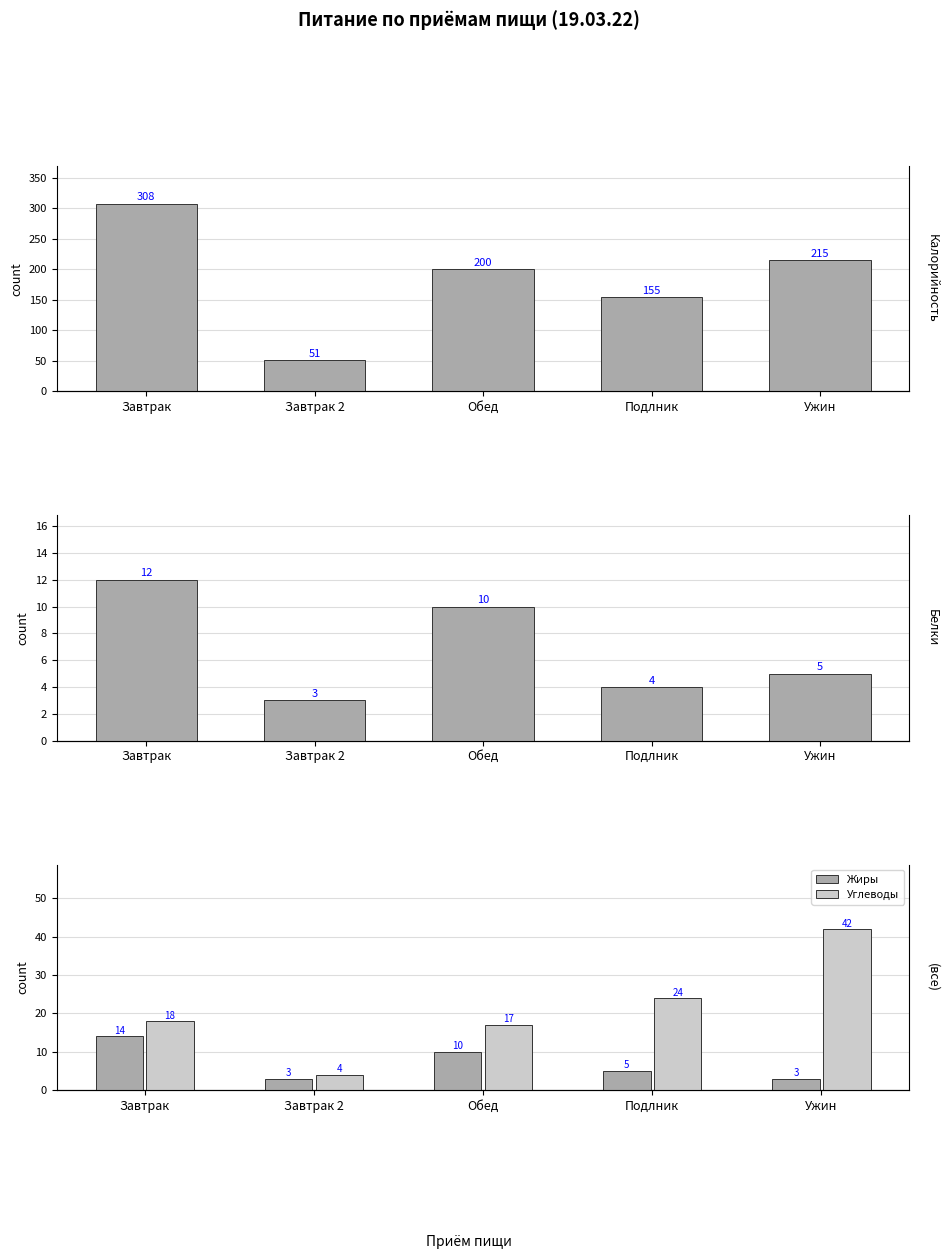

Where is Углеводы nearest to the value 23?

Подлник